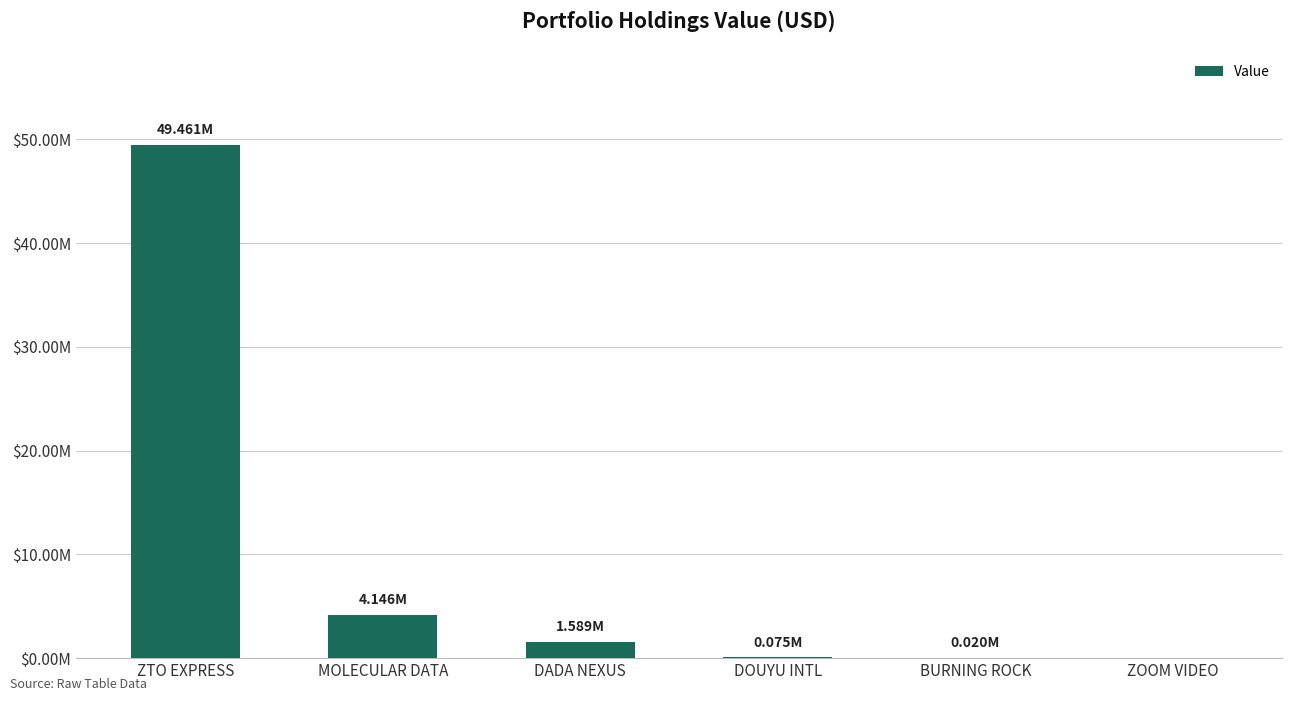

What is the difference between the values at MOLECULAR DATA and DADA NEXUS?

2557000